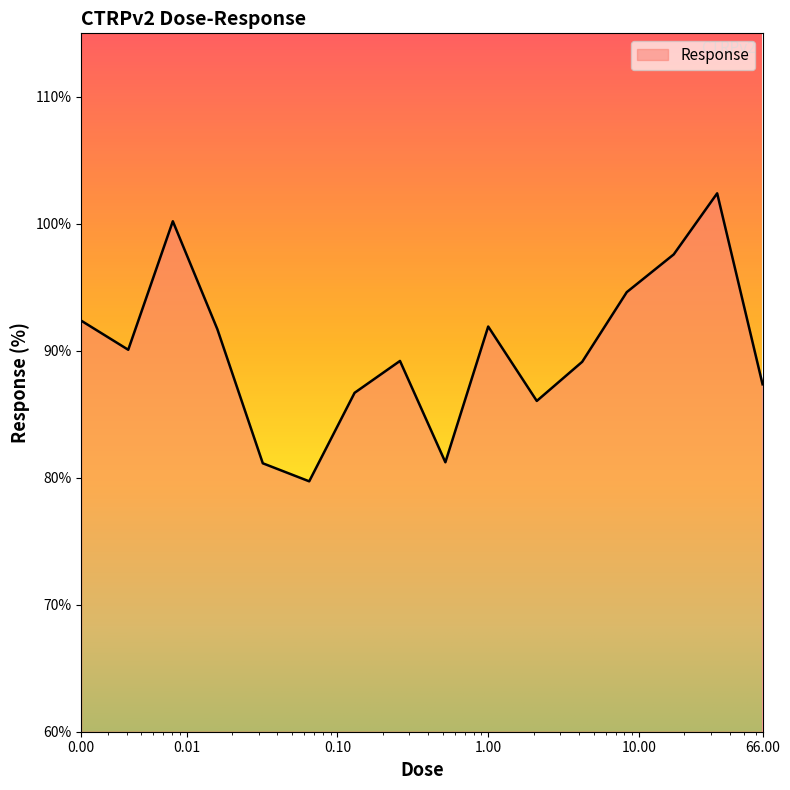

How many lines are shown in the chart?

1